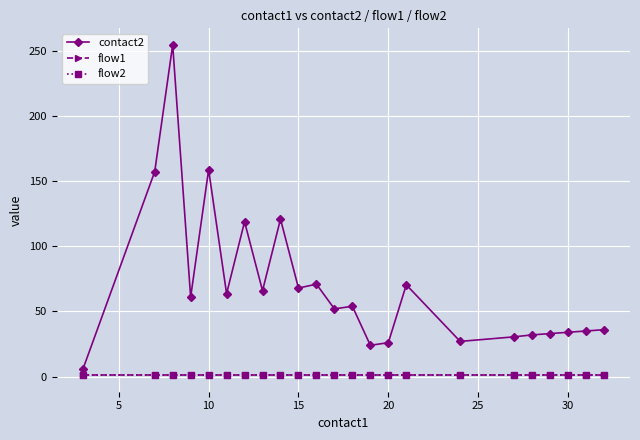

Reading left to right, extract all data points from this chart.

contact2: 5.5	157.5	255.0	61.0	159.0	63.7	119.0	66.0	121.0	68.0	71.0	52.0	54.0	24.0	26.0	70.5	27.0	30.5	32.0	33.0	34.0	35.0	36.0
flow1: 1.0	1.0	1.0	1.0	1.0	1.0	1.0	1.0	1.0	1.0	1.0	1.0	1.0	1.0	1.0	1.0	1.0	1.0	1.0	1.0	1.0	1.0	1.0
flow2: 1.0	1.0	1.0	1.0	1.0	1.0	1.0	1.0	1.0	1.0	1.0	1.0	1.0	1.0	1.0	1.0	1.0	1.0	1.0	1.0	1.0	1.0	1.0